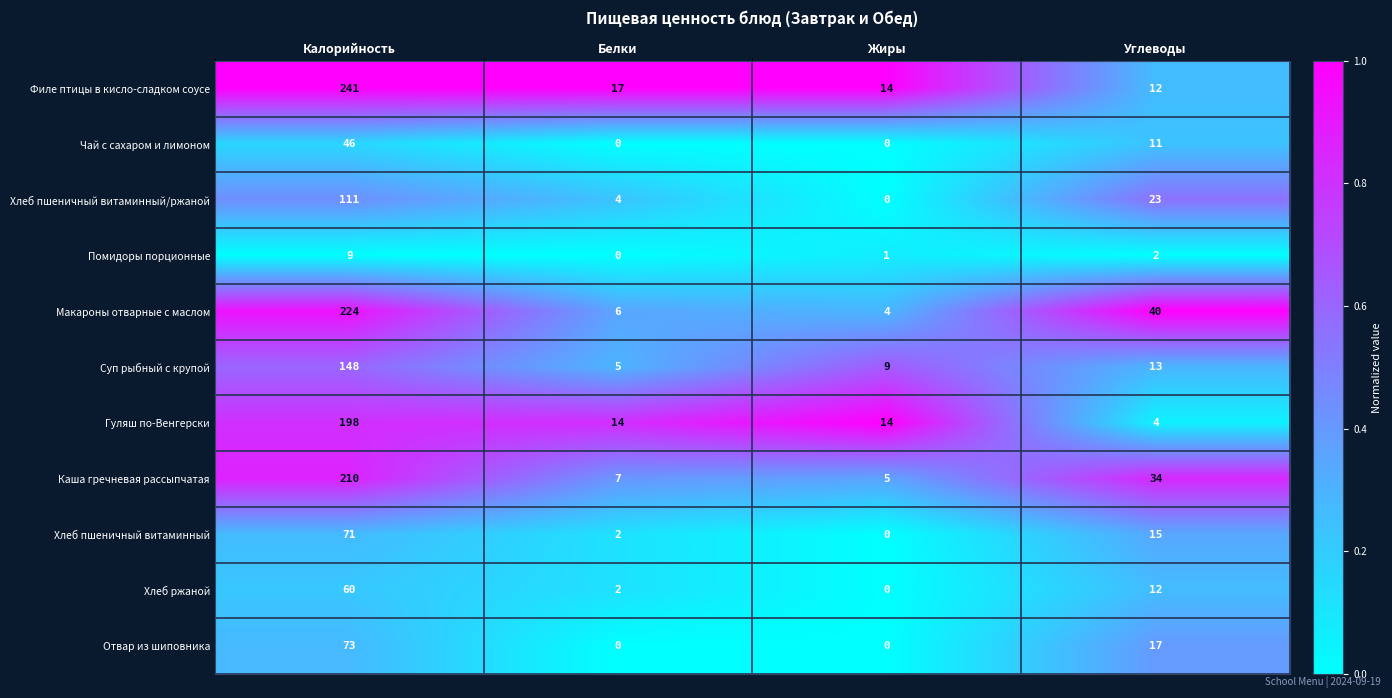

Which series has the largest range (max minus min)?

Филе птицы в кисло-сладком соусе